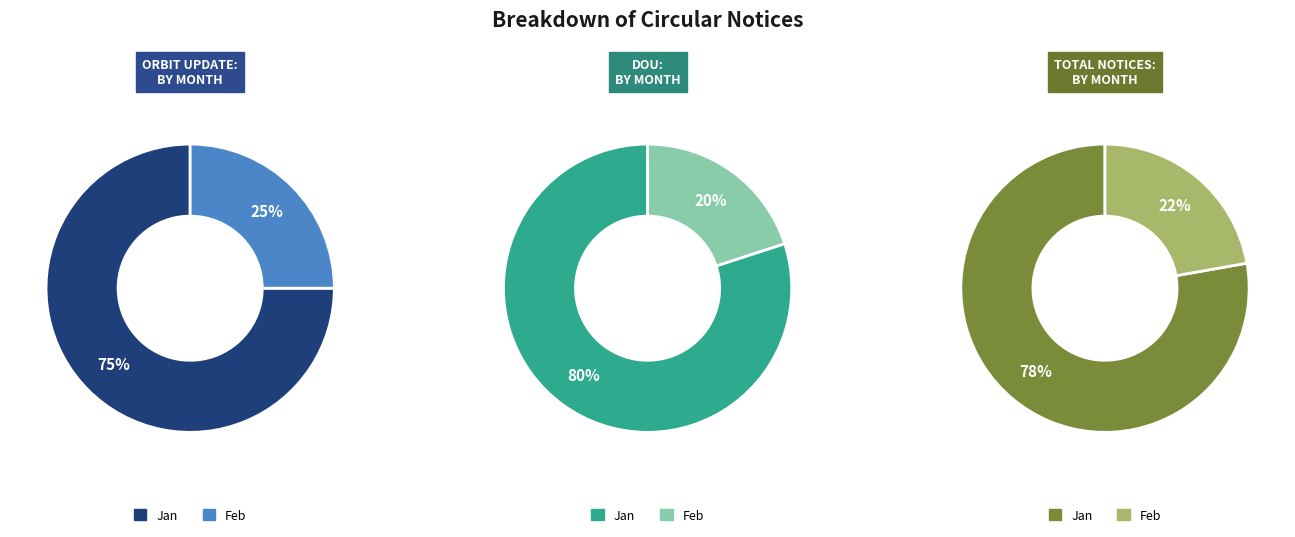

To the nearest percent, what is the difference between the largest and smallest slice percentages?

60%